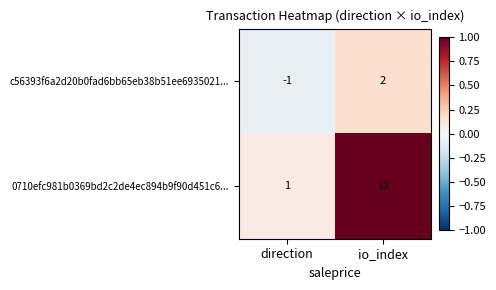

Rank the series by their maximum value, from lowest to highest.

c56393f6a2d20b0fad6bb65eb38b51ee6935021..., 0710efc981b0369bd2c2de4ec894b9f90d451c6...